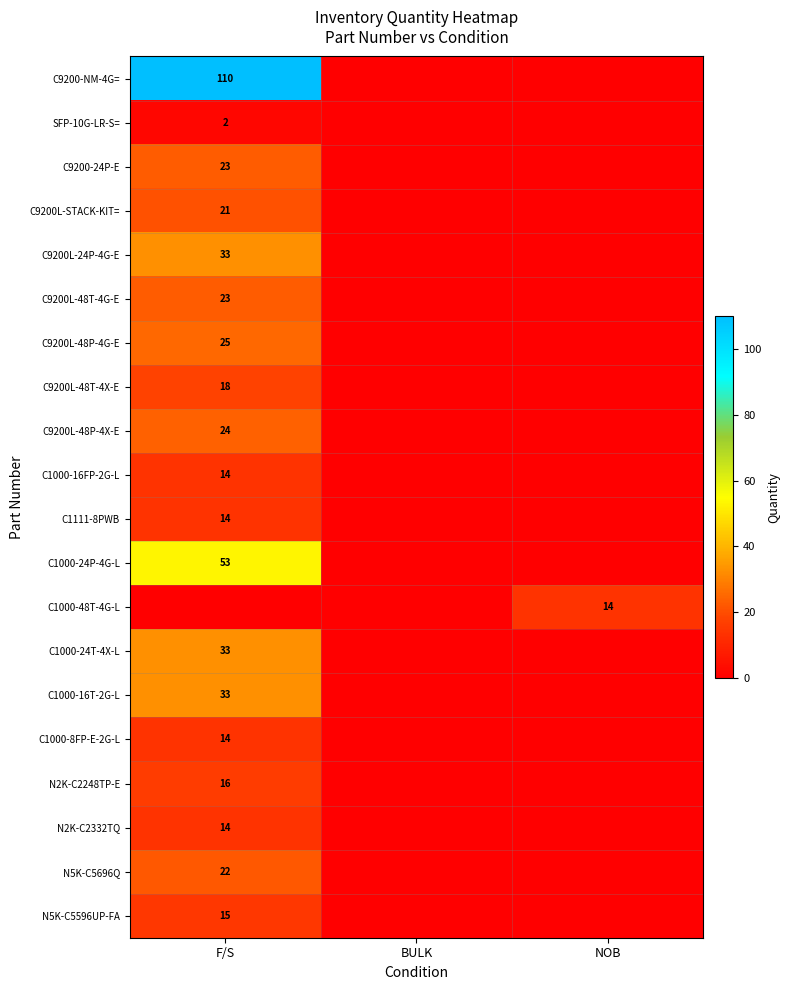

List the labels in order of C1000-16T-2G-L value, largest first.

F/S, BULK, NOB